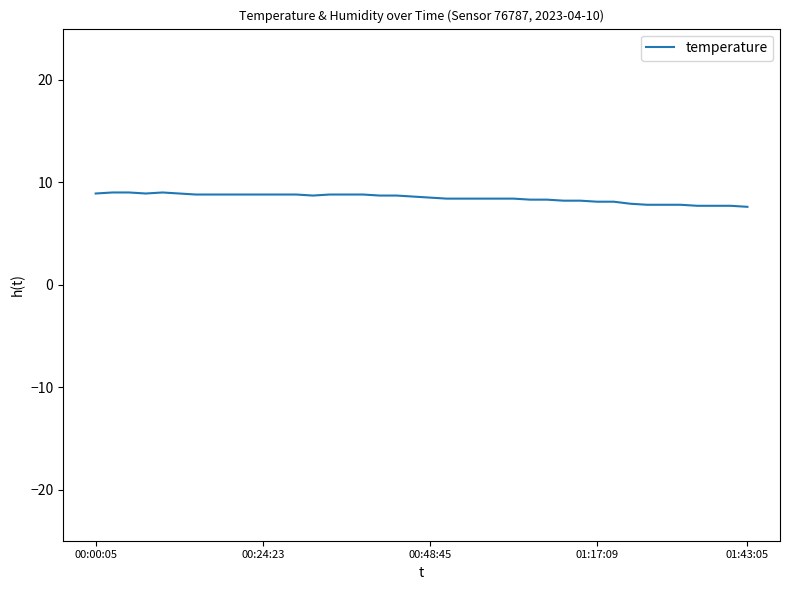

What is the minimum value shown in the chart?

7.6